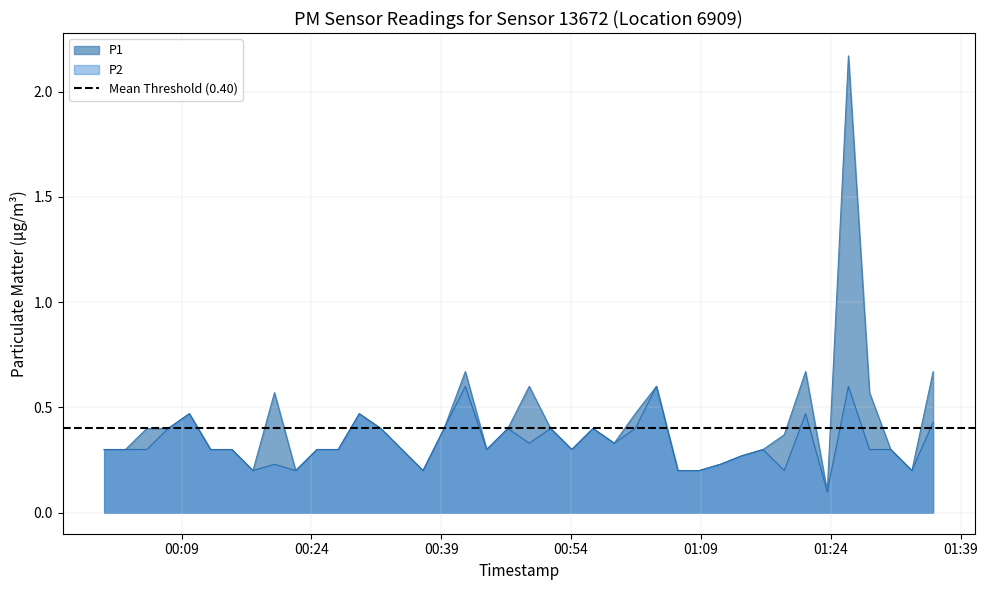

What are all the series names shown in the legend?

P1, P2